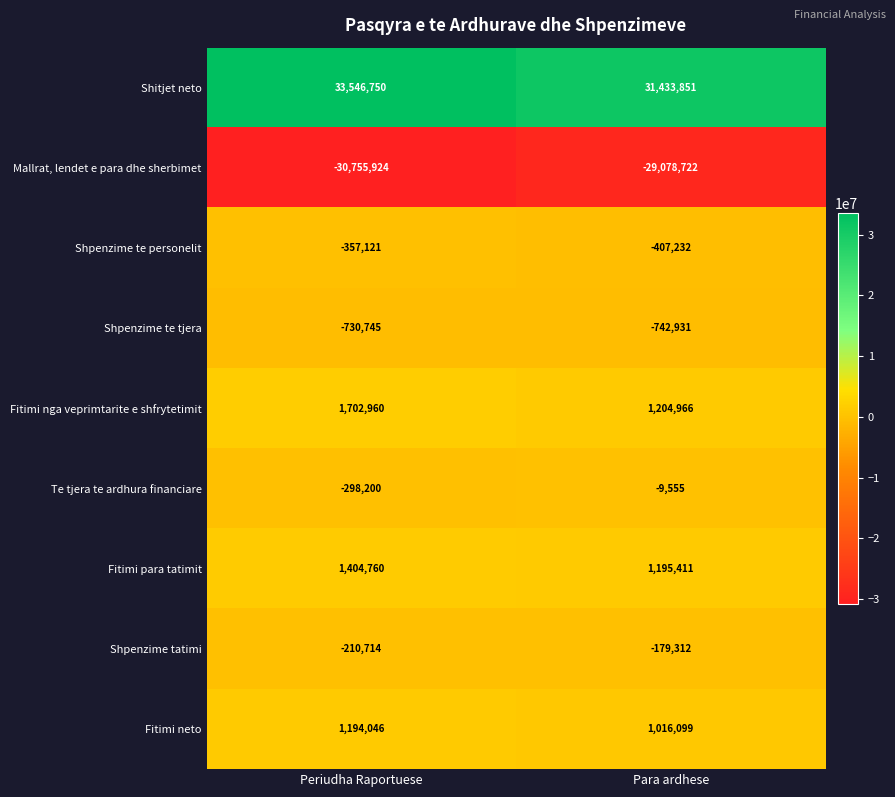

Between Periudha Raportuese and Para ardhese, which series saw the biggest shift?

Shitjet neto